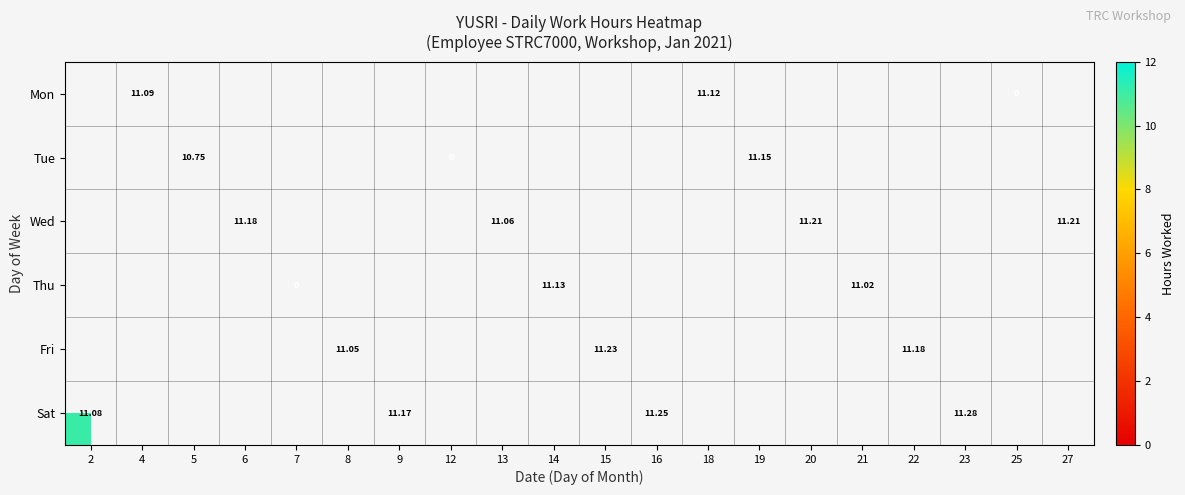

What is the difference between the maximum and minimum values in the Sat series?

0.2